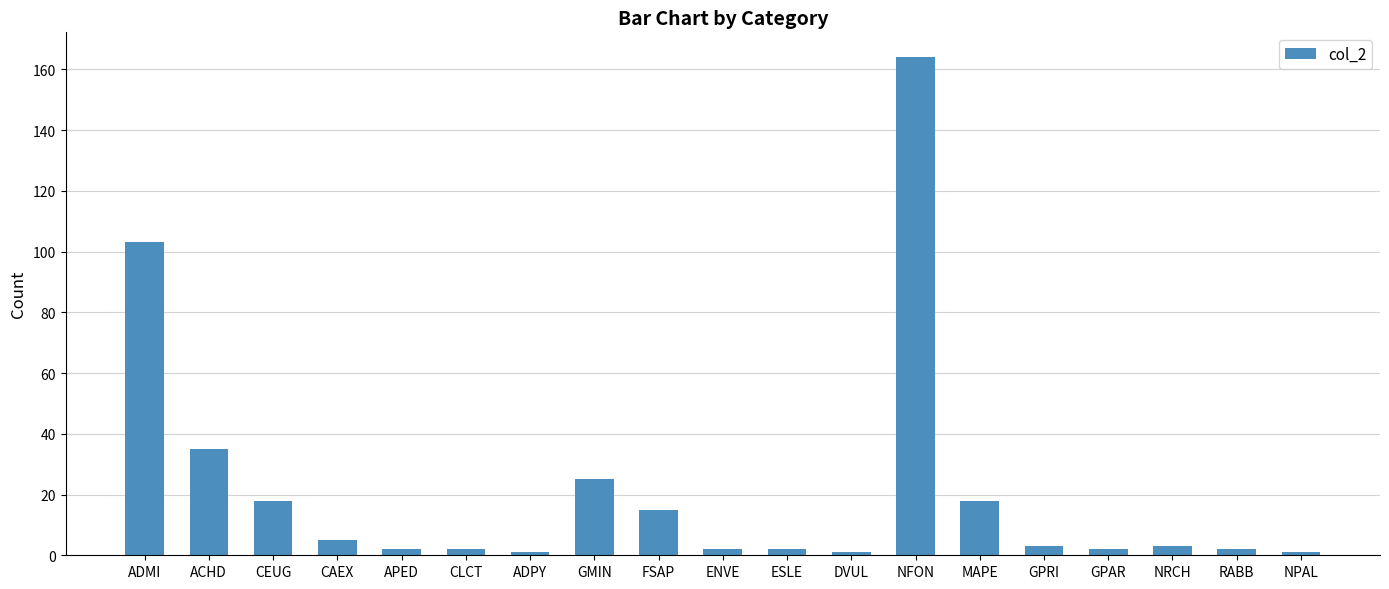

What is the change in value from NFON to NRCH?

-161